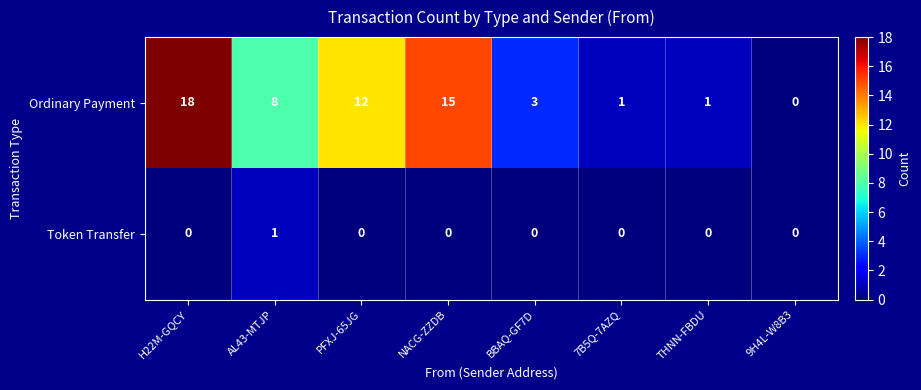

How many Token Transfer values are between 0 and 1?

8